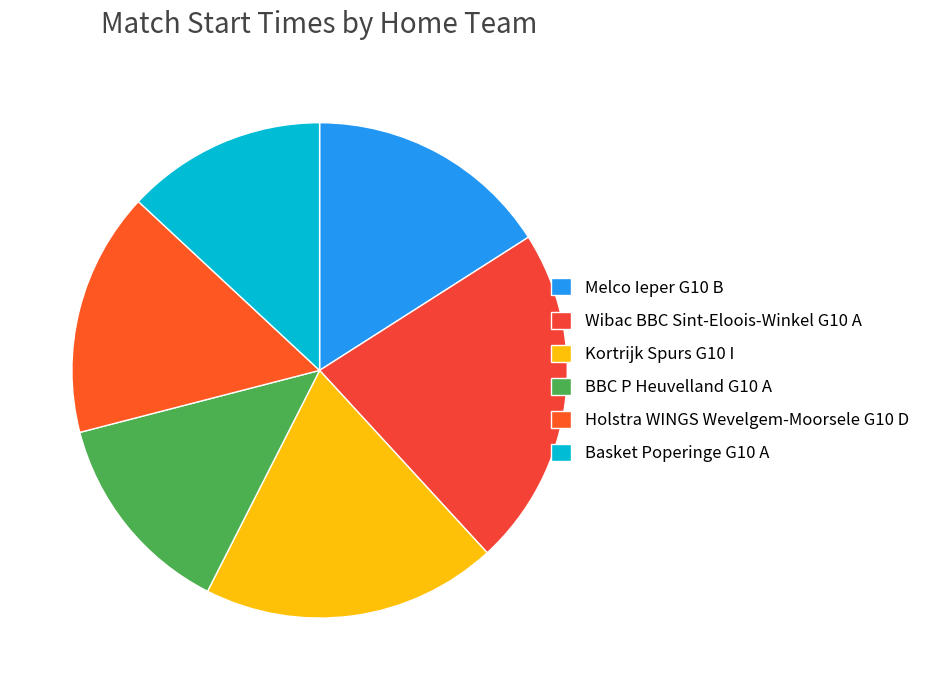

To the nearest percent, what is the combined percentage of Kortrijk Spurs G10 I and Holstra WINGS Wevelgem-Moorsele G10 D?

35%